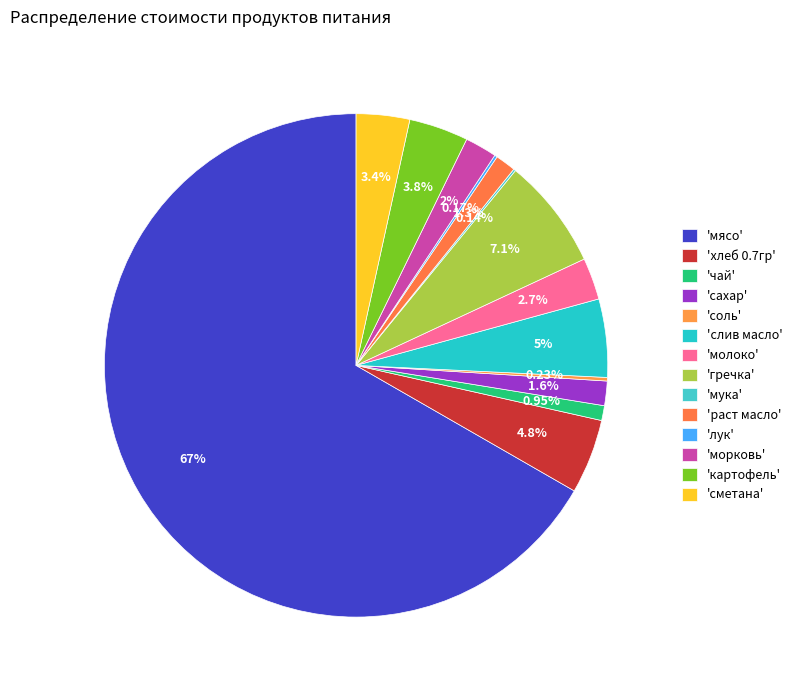

Rank the categories by value from highest to lowest.

мясо, гречка, слив масло, хлеб 0.7гр, картофель, сметана, молоко, морковь, сахар, раст масло, чай, соль, лук, мука